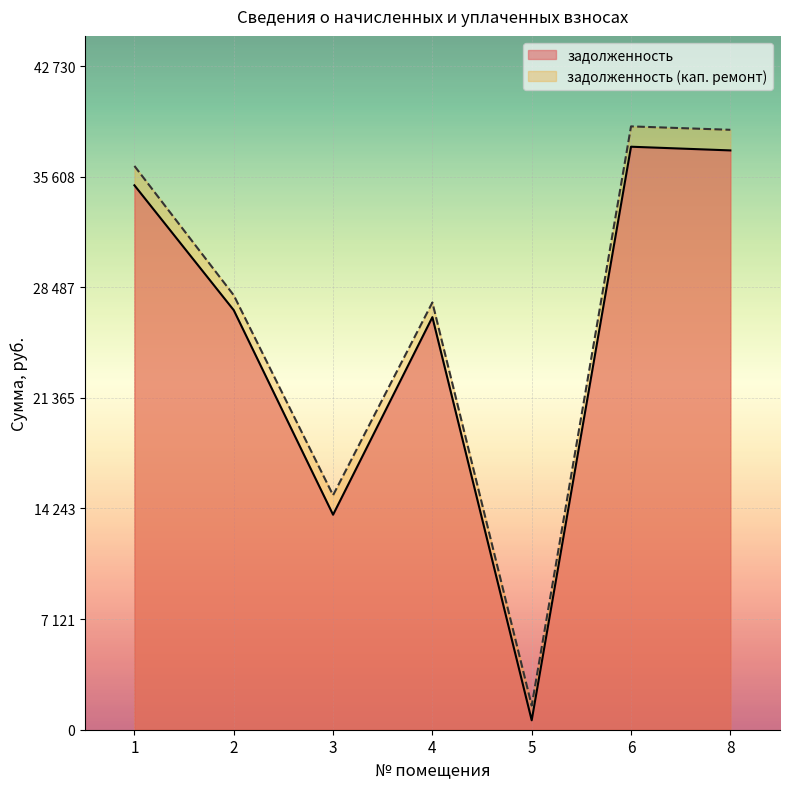

True or false: задолженность (итого col7) and задолженность intersect in this chart.

False